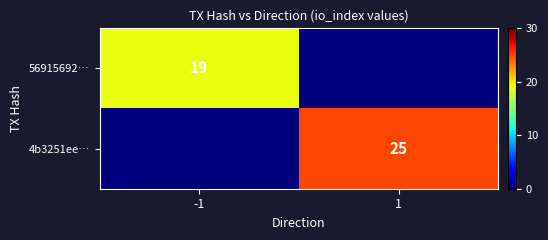

The 56915692… series shows 19 at -1. True or false?

True